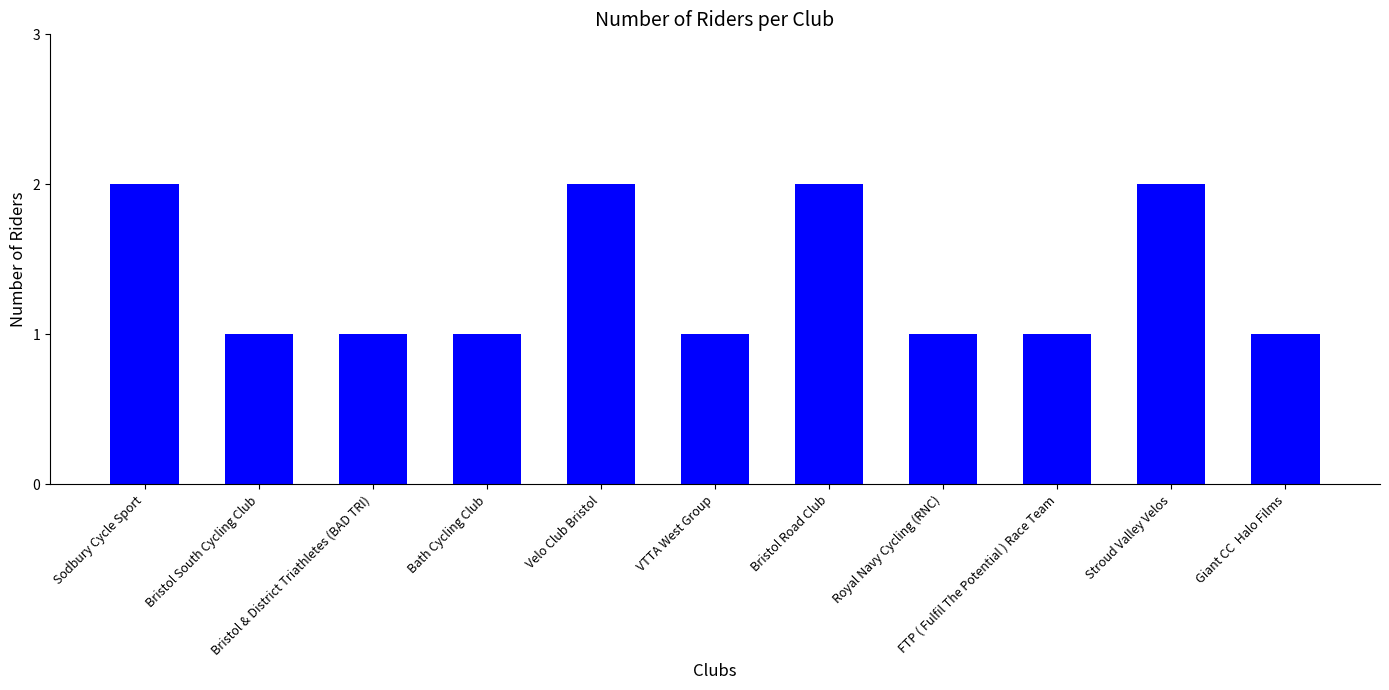

How many values are between 1 and 2?

11